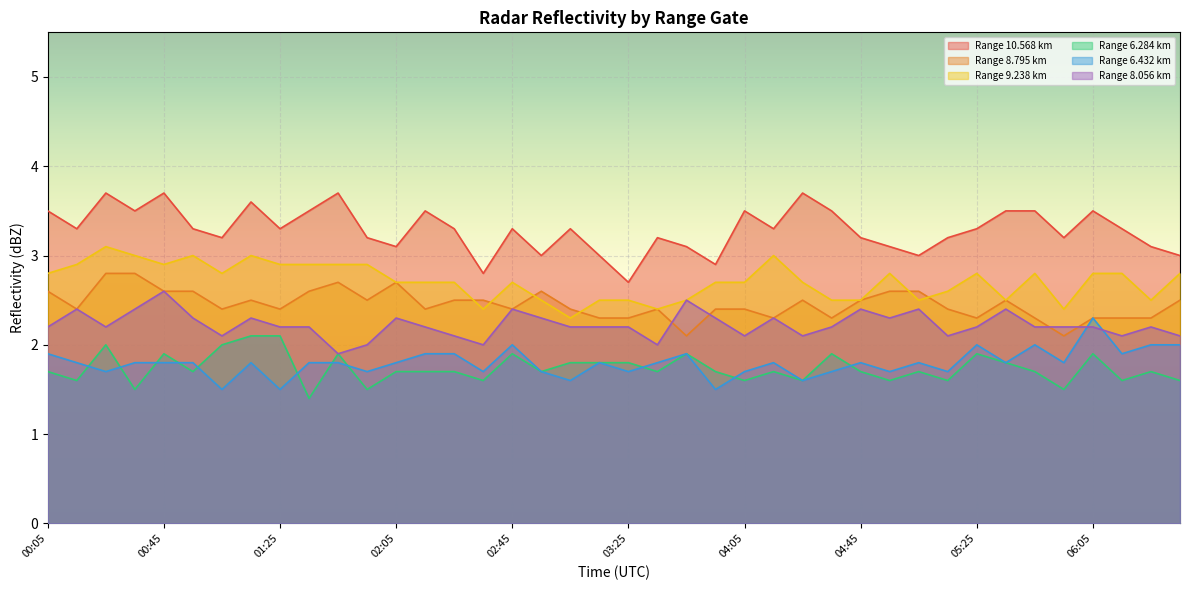

What is the minimum value for 8.795?

2.1